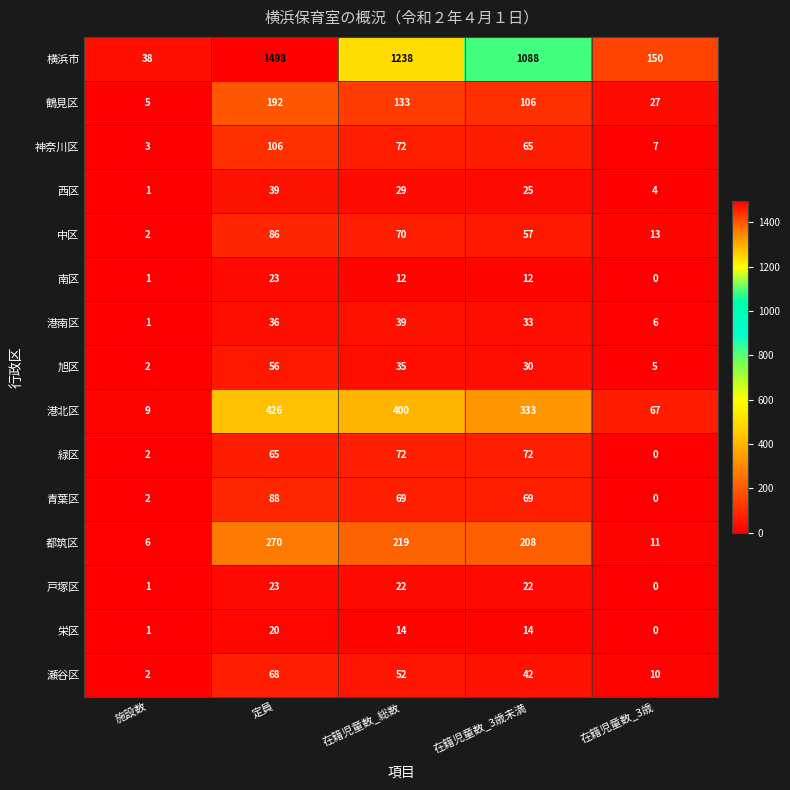

What is the maximum value shown in the chart?

1498